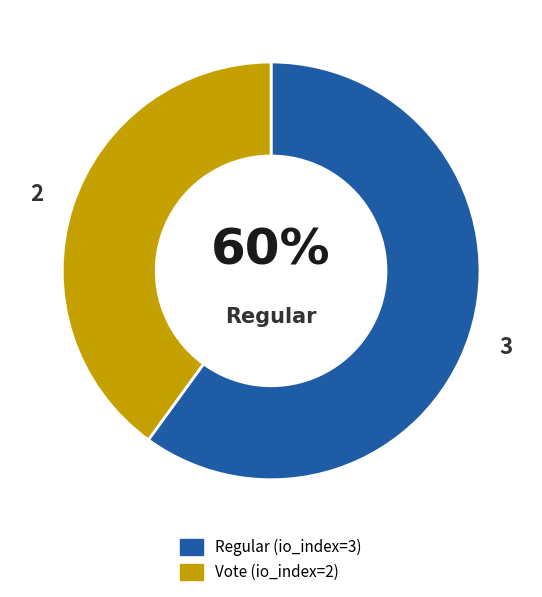

What percentage is the Vote slice, to the nearest percent?

40%